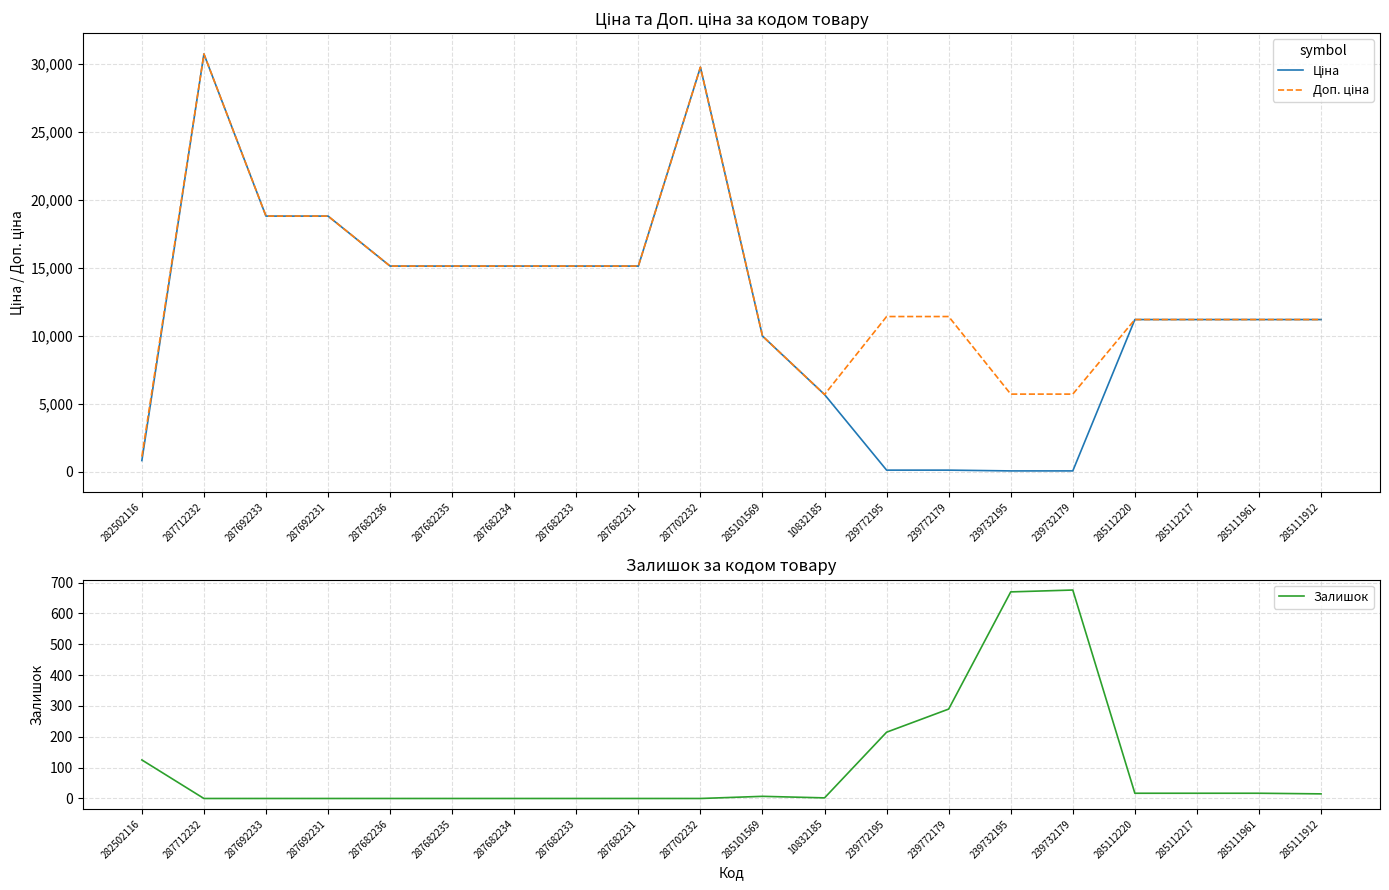

What is the maximum value for Доп. ціна?

30717.1